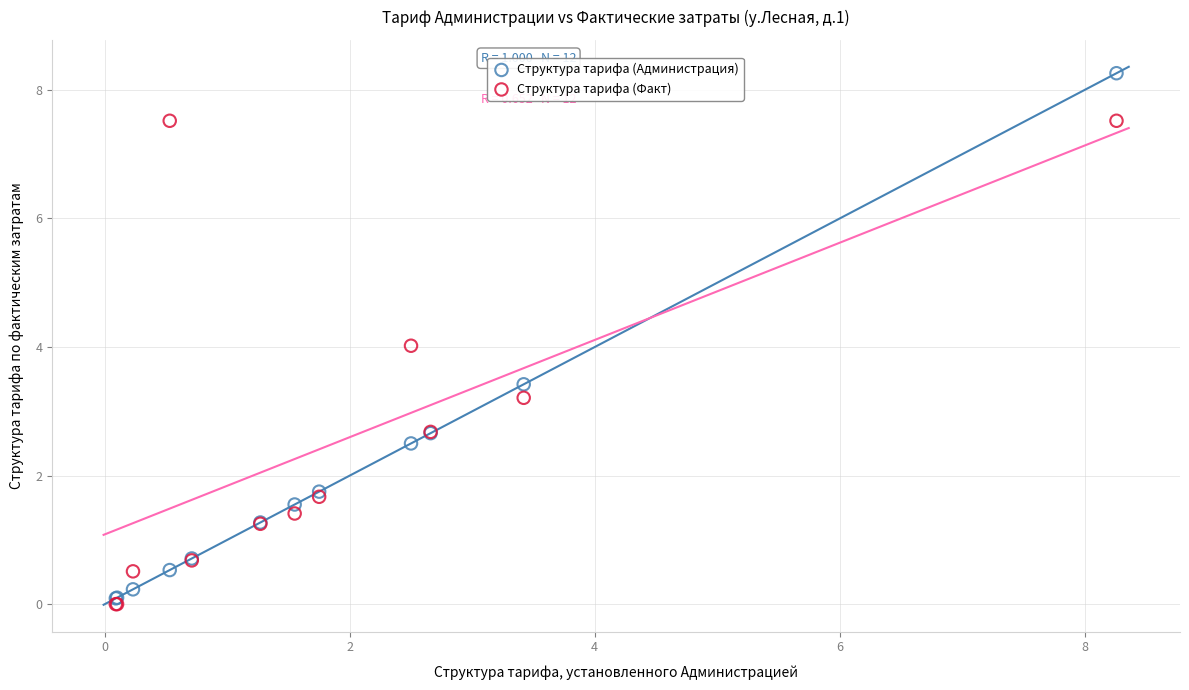

What are all the series names shown in the legend?

Структура тарифа (Администрация), Структура тарифа (Факт)